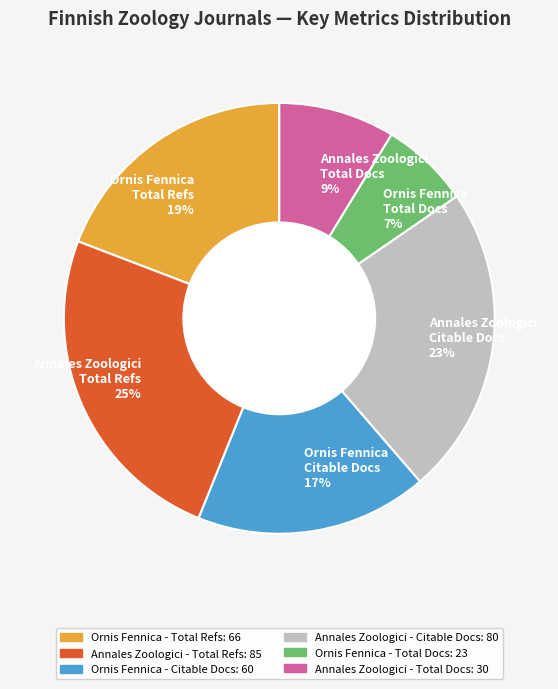

The Annales Zoologici - Total Refs: 85 slice represents 30% of the pie. True or false?

False